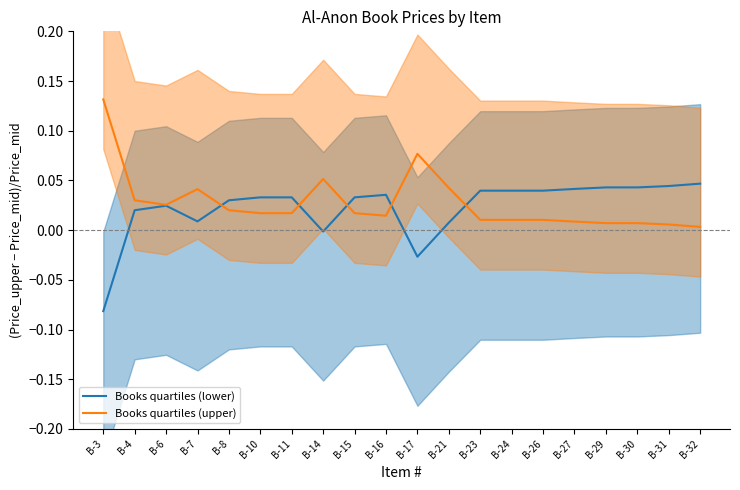

At which label does Books quartiles (lower) first exceed 0?

B-4